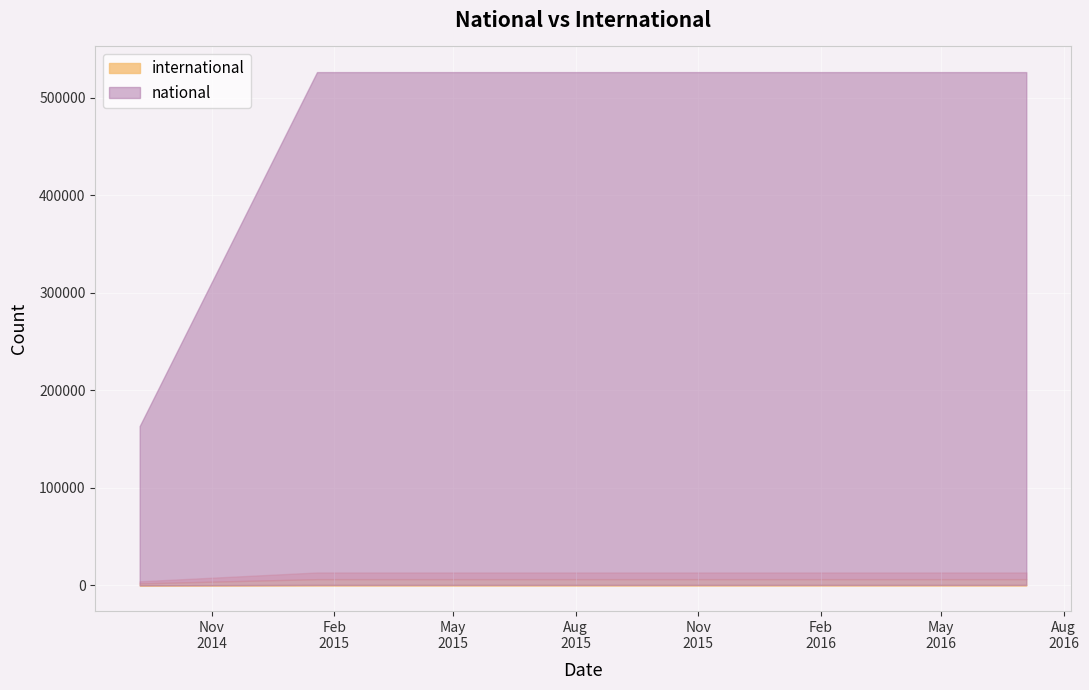

What is the value of the national point at the 4th from the left?

525687